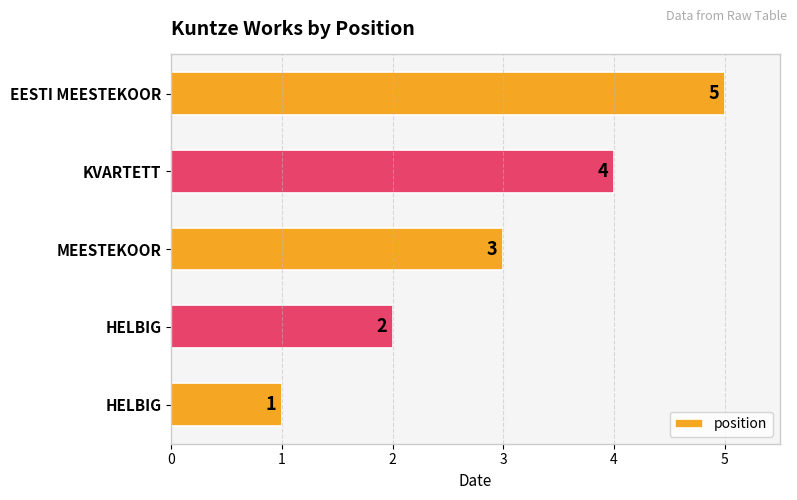

Does the chart contain any negative values?

No